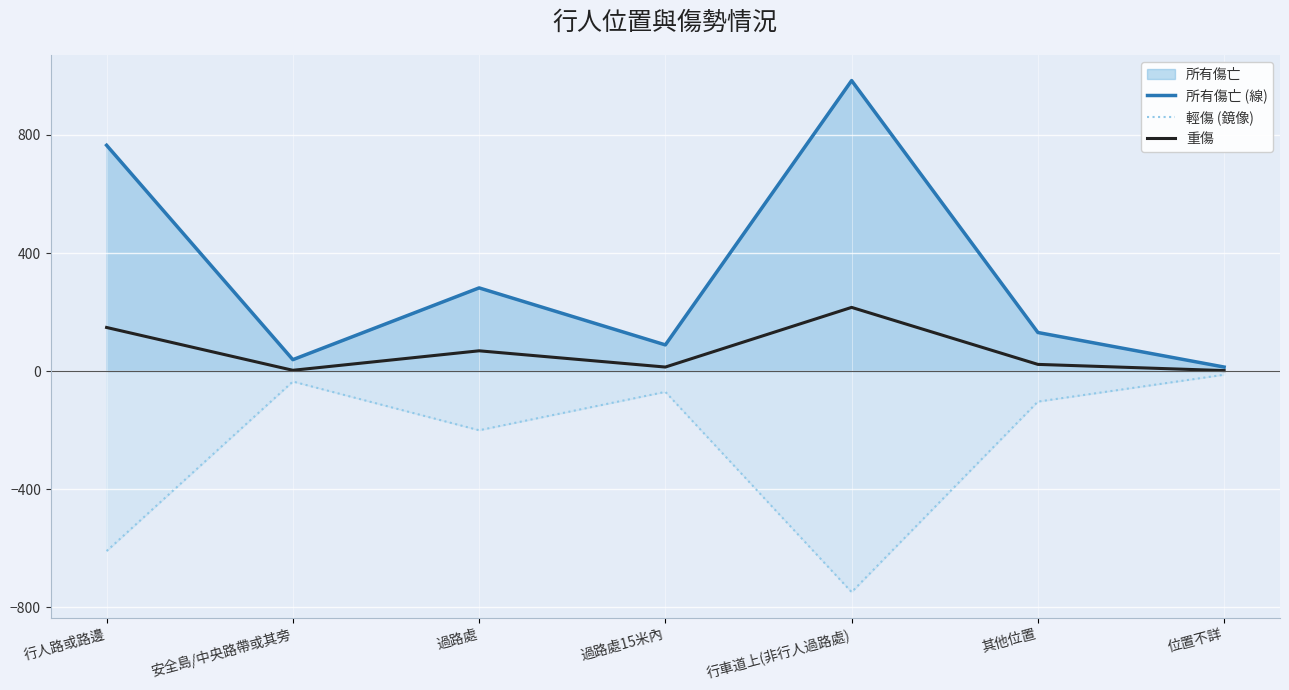

List the labels in order of 重傷 value, smallest first.

位置不詳, 安全島/中央路帶或其旁, 過路處15米內, 其他位置, 過路處, 行人路或路邊, 行車道上(非行人過路處)